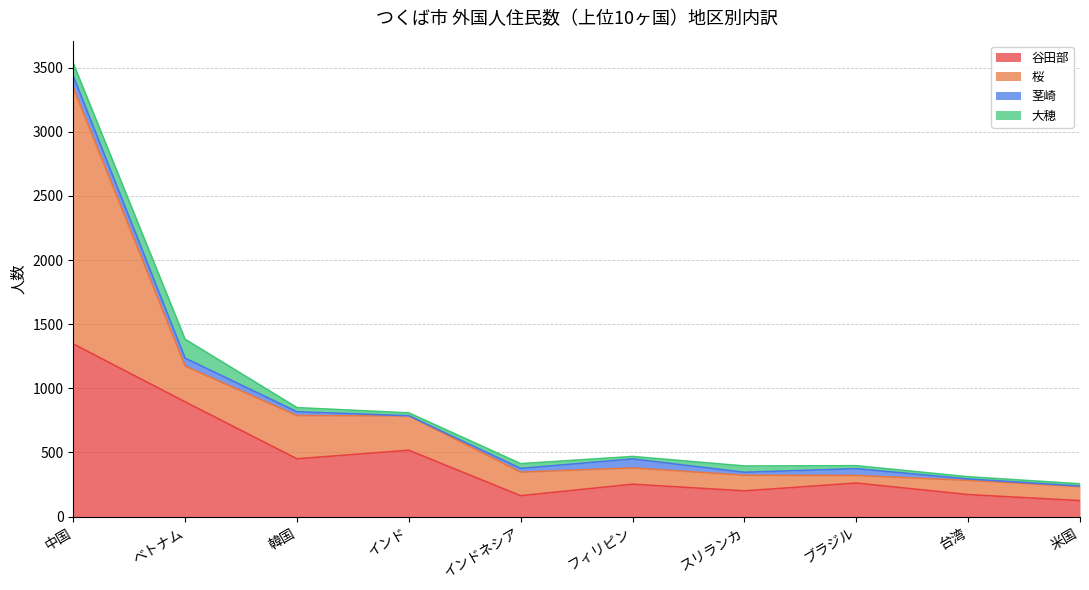

True or false: 大穂 has more than 2 points higher than both neighbors.

True